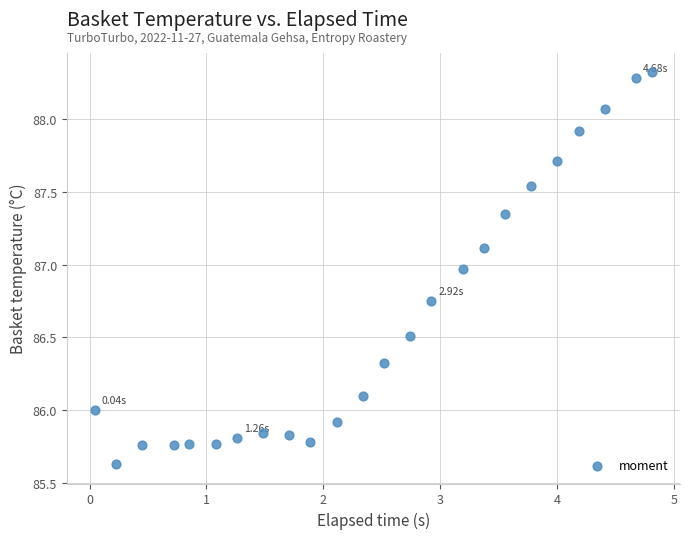

What is the range of Y values (max minus min)?

2.7